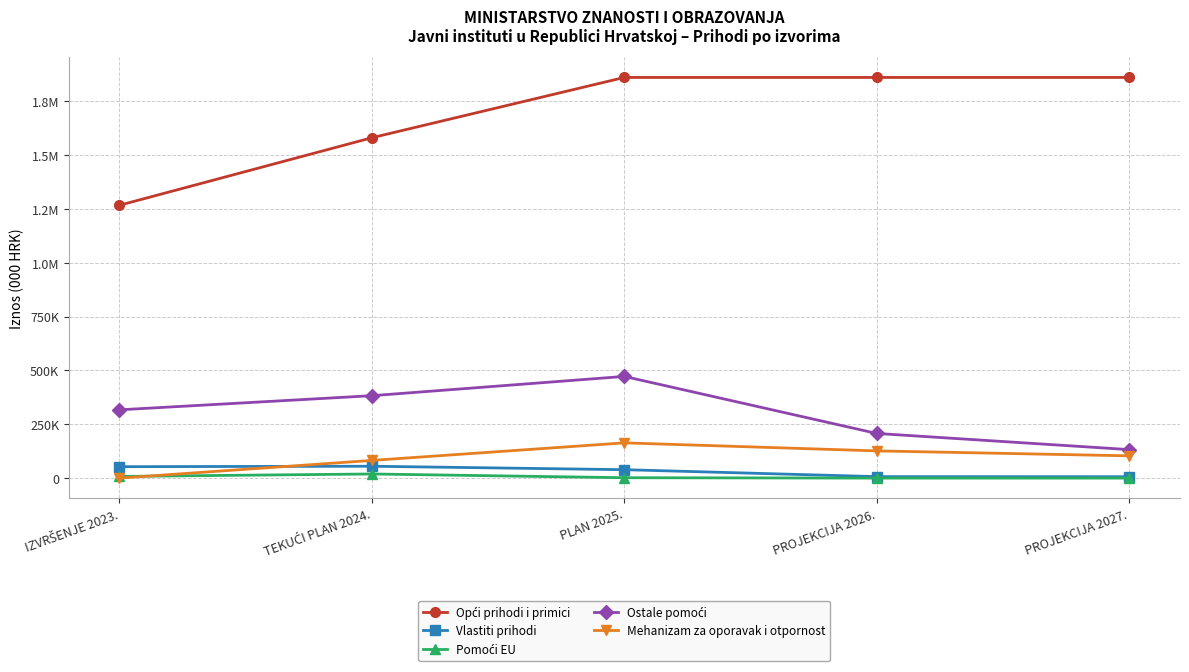

What is the difference between the maximum and minimum values in the Vlastiti prihodi series?

48603